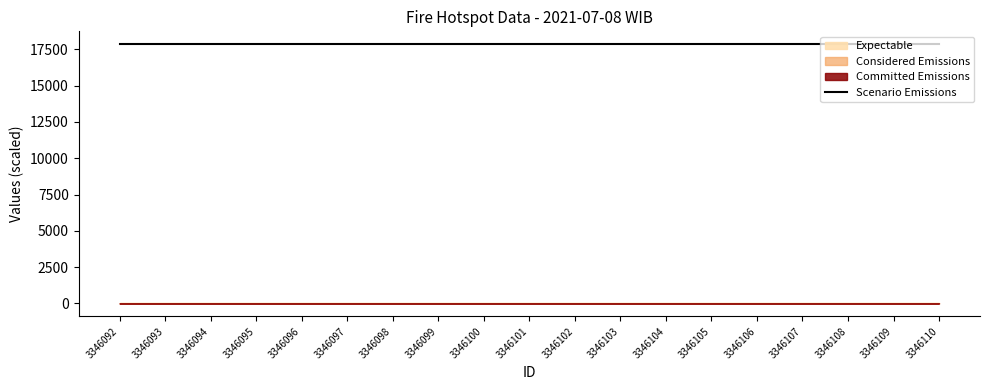

At which label is the value closest to 17845?

3346092